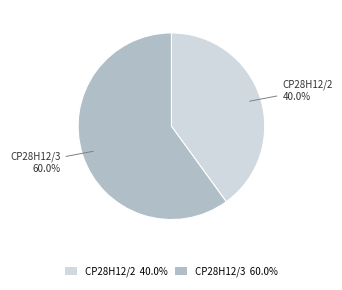

To the nearest percent, what portion does CP28H12/3 represent?

60%